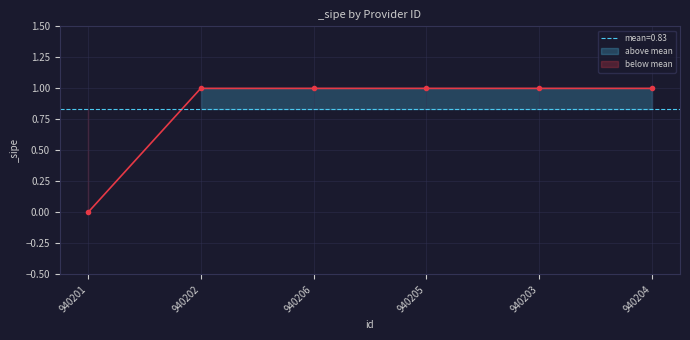

True or false: the data shows 1 at 940202.

True